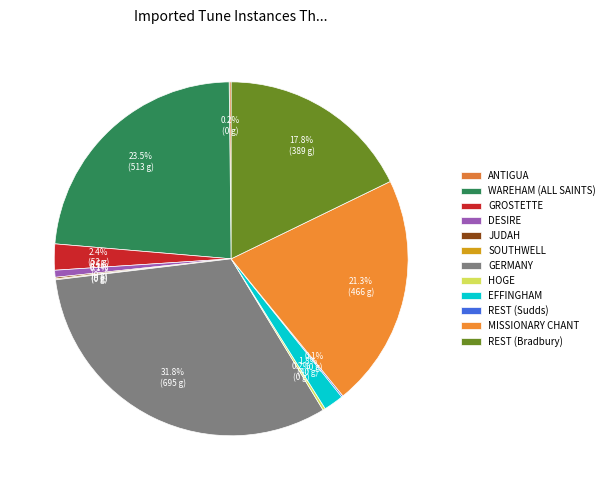

Is there any slice that represents more than half of the pie?

No